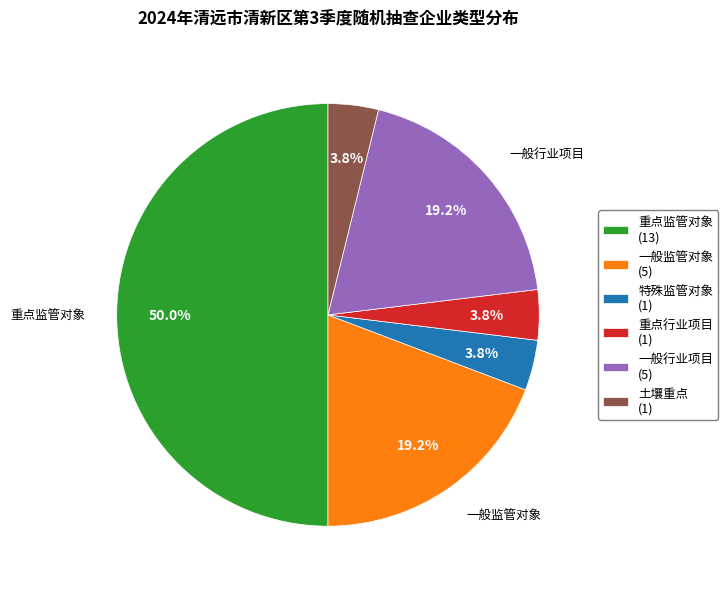

What percentage is the 一般监管对象 slice, to the nearest percent?

19%